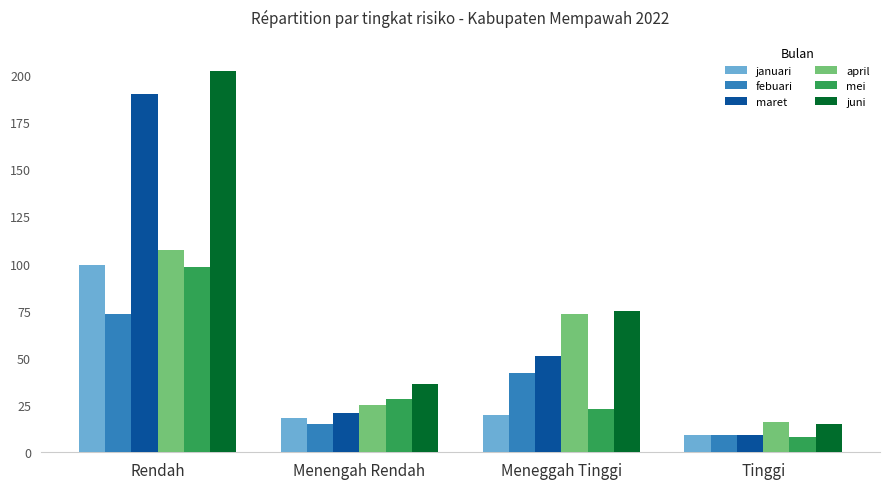

Which series has the largest total across all categories?

juni